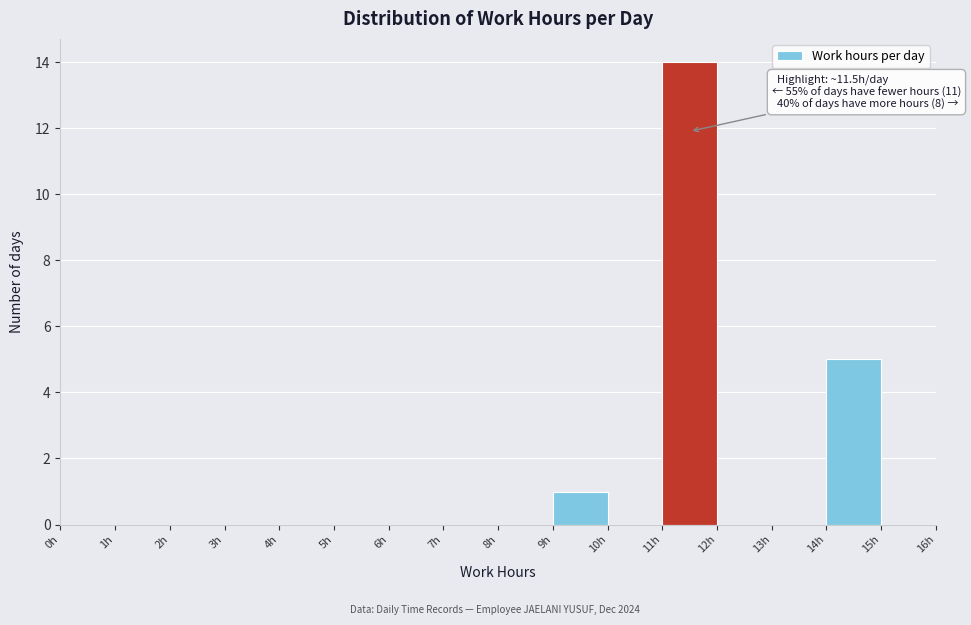

Which range on the x-axis has the tallest bar?

11 to 12